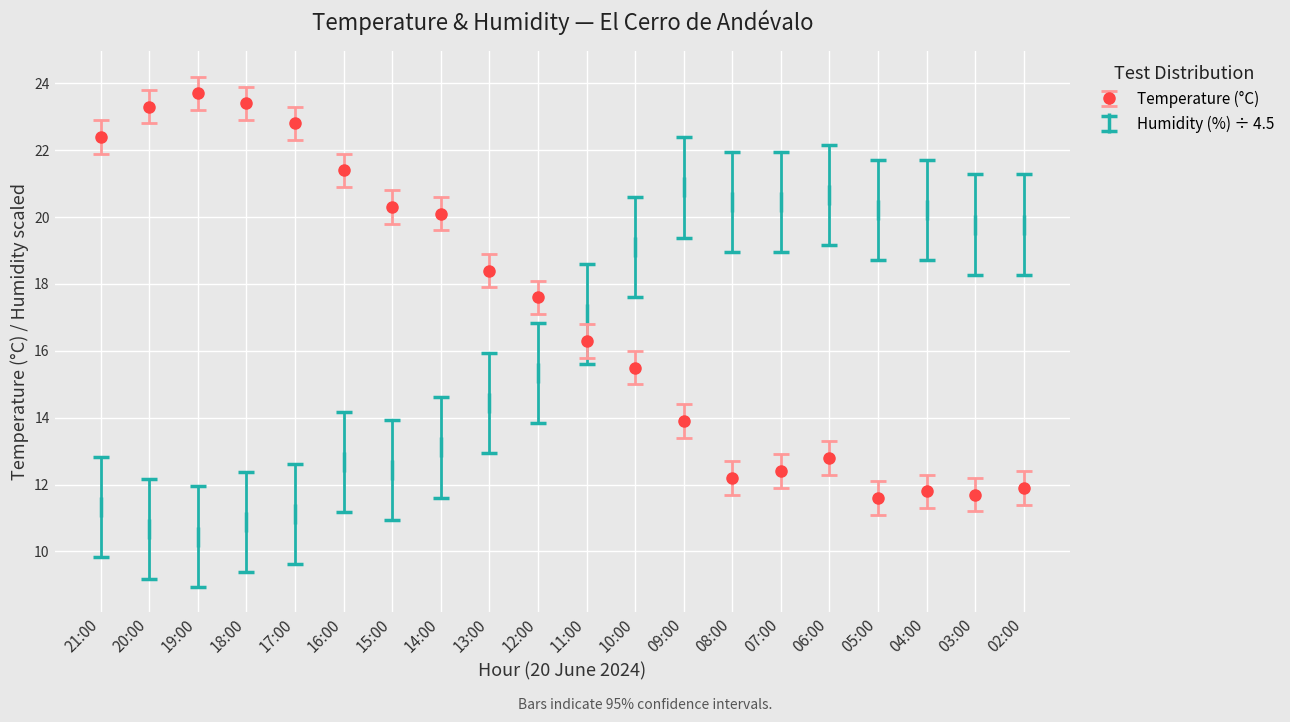

Is the value of Humidity (%) ÷ 4.5 at 08:00 greater than the value of Temperature (°C) at 16:00?

No